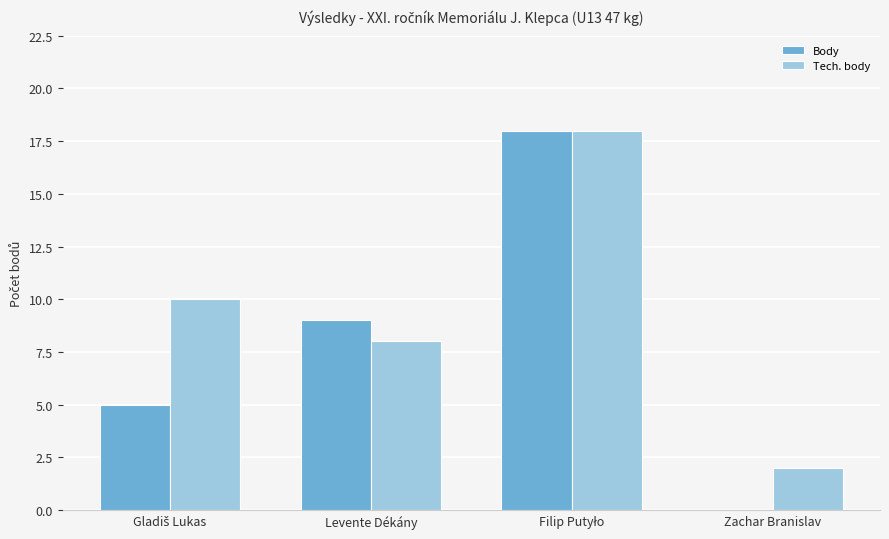

What is the sum of all Tech. body values?

38